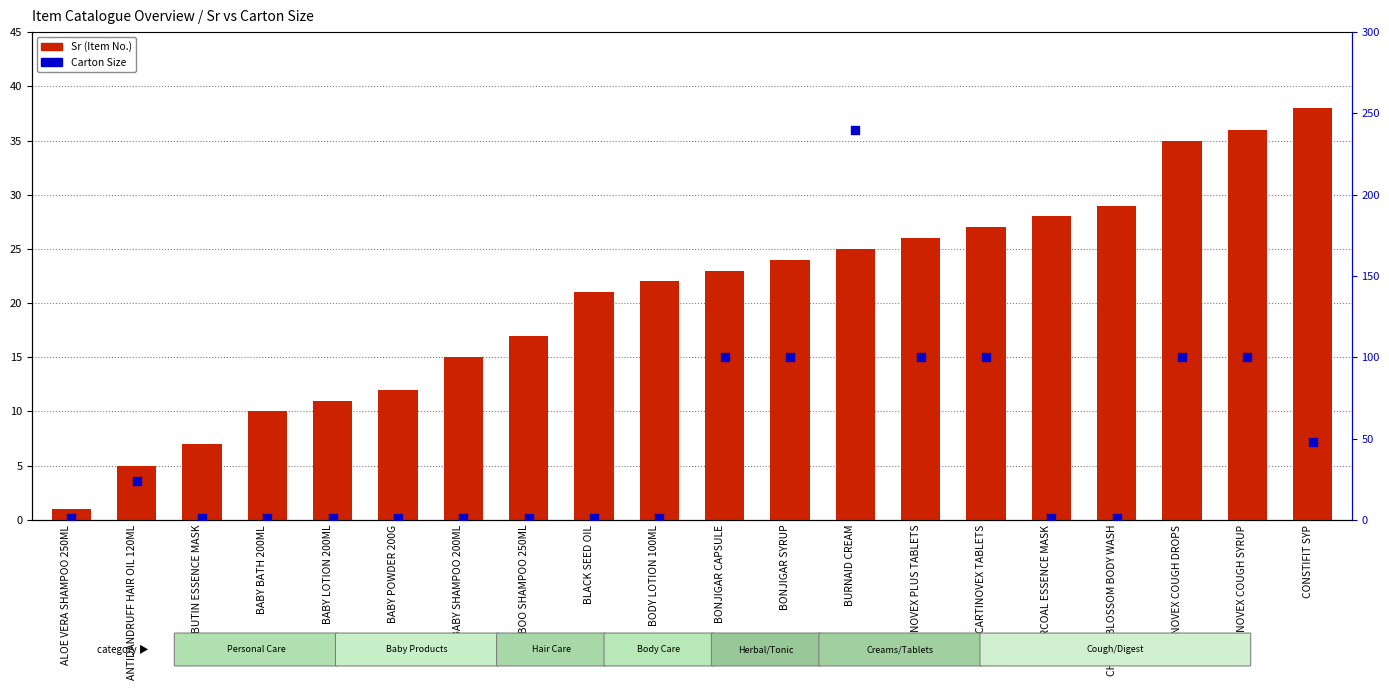

At which category is the sum across all series the highest?

BURNAID CREAM